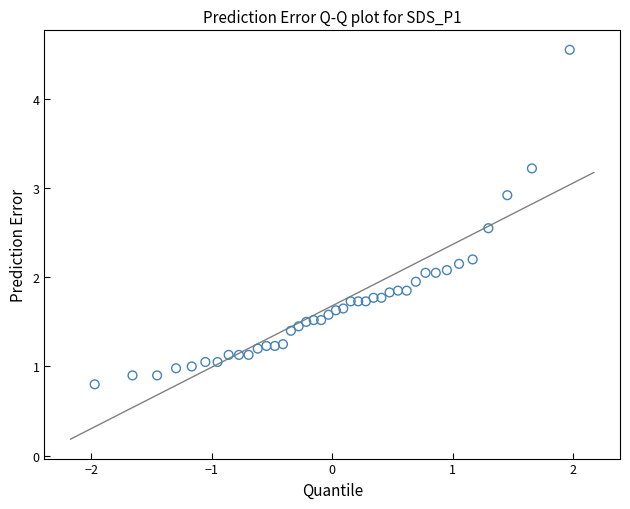

What is the range of X values (max minus min)?

3.9